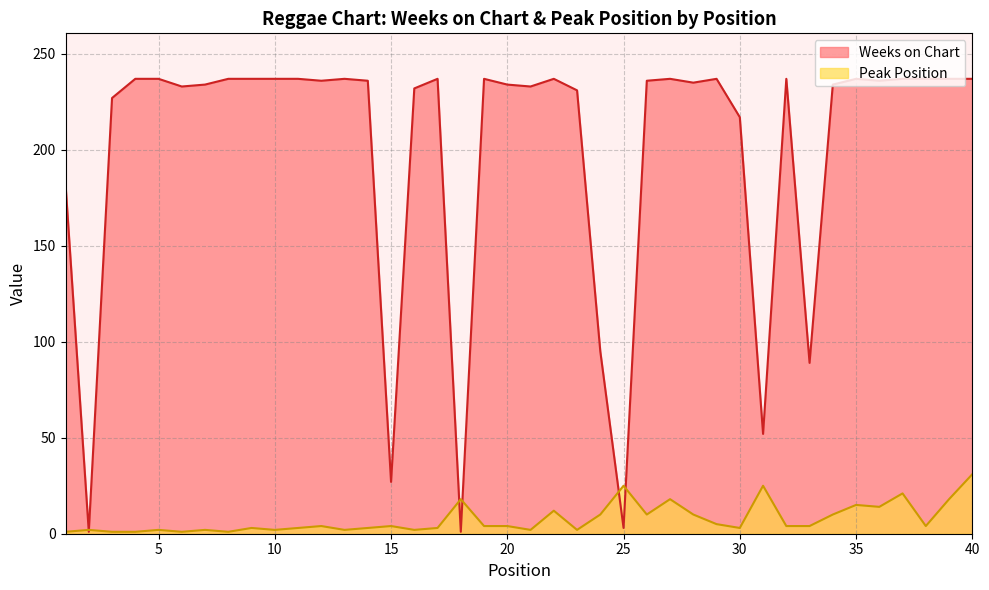

How many intersections are there between Peak Position and Weeks on Chart?

6